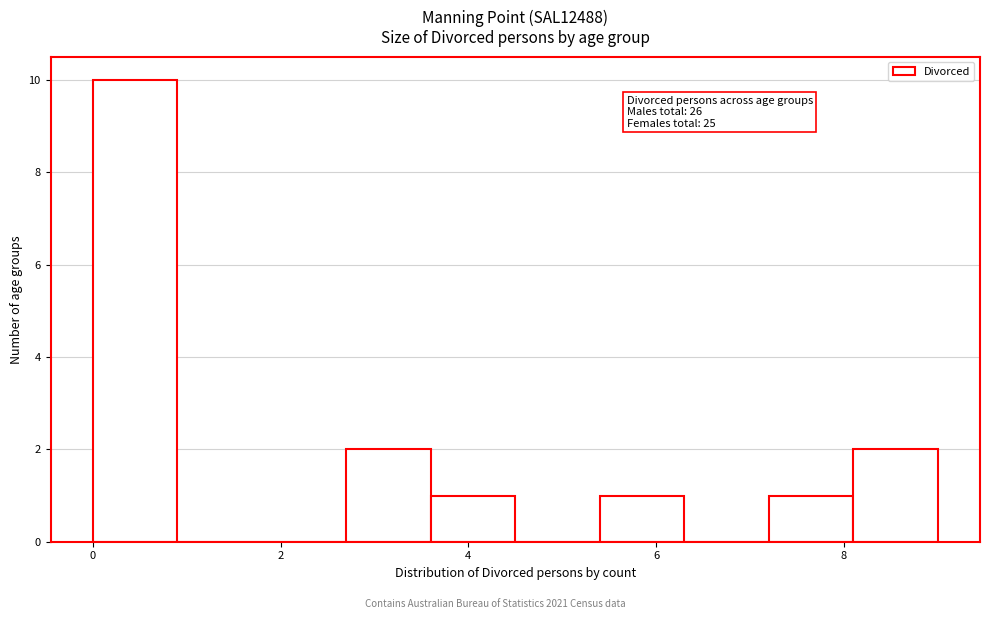

Over which range of the x-axis is the bar tallest?

0.0 to 0.9